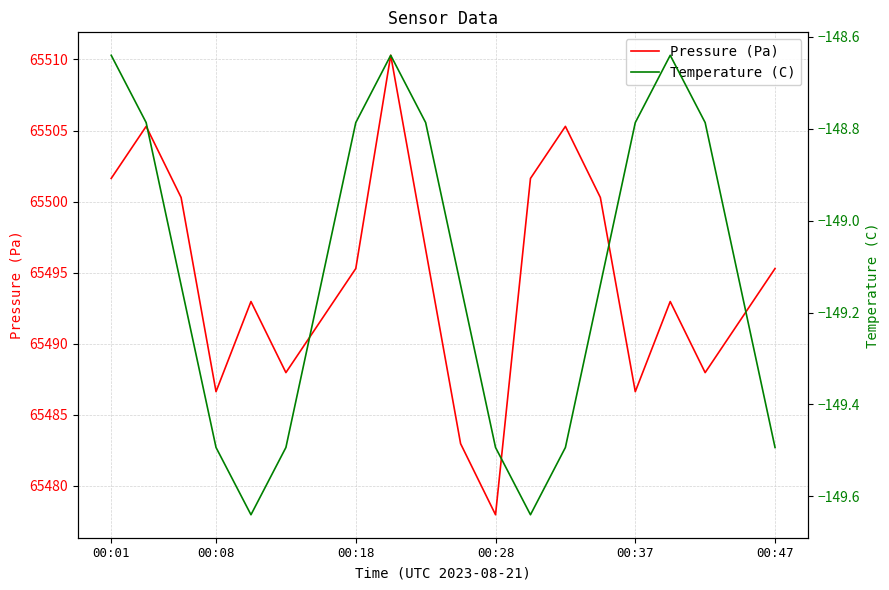

What is the highest value of the Pressure (Pa) series?

65510.3